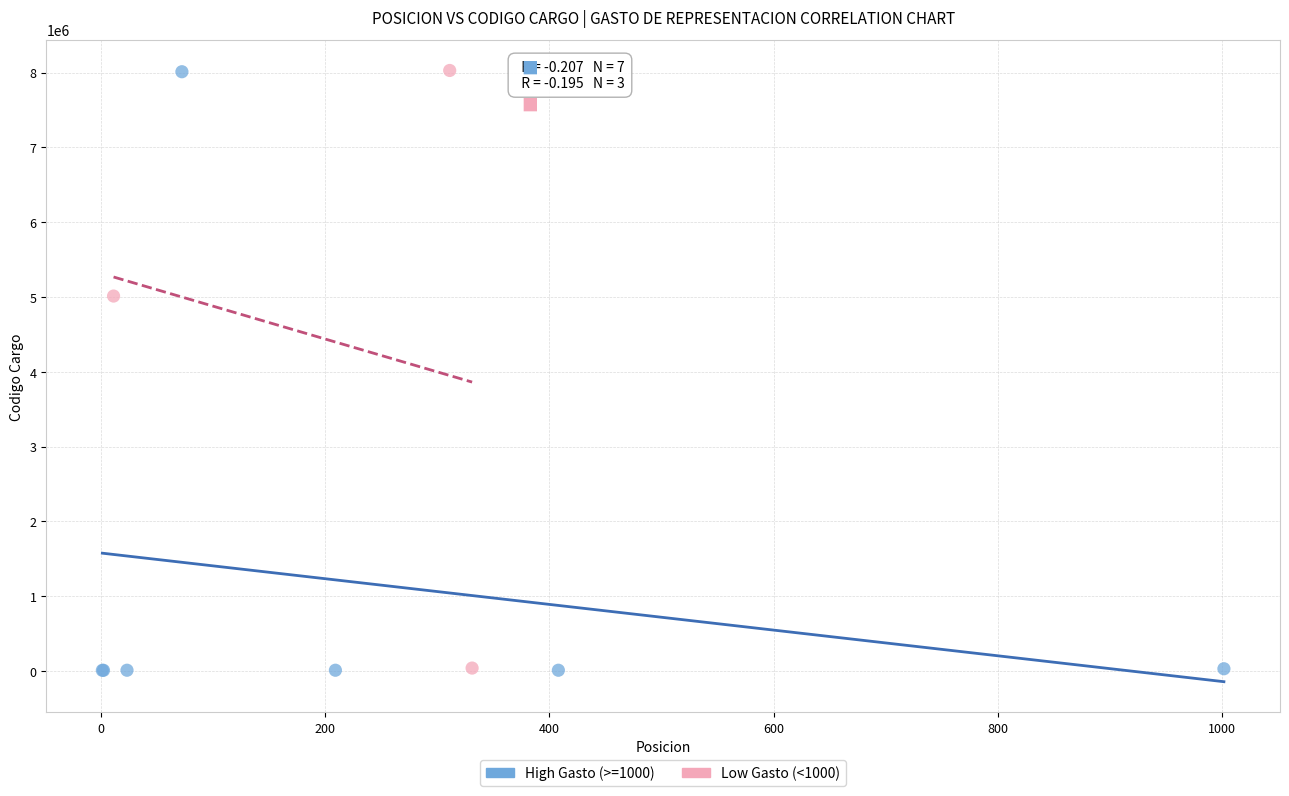

What are all the series names shown in the legend?

High Gasto (>=1000), Low Gasto (<1000)